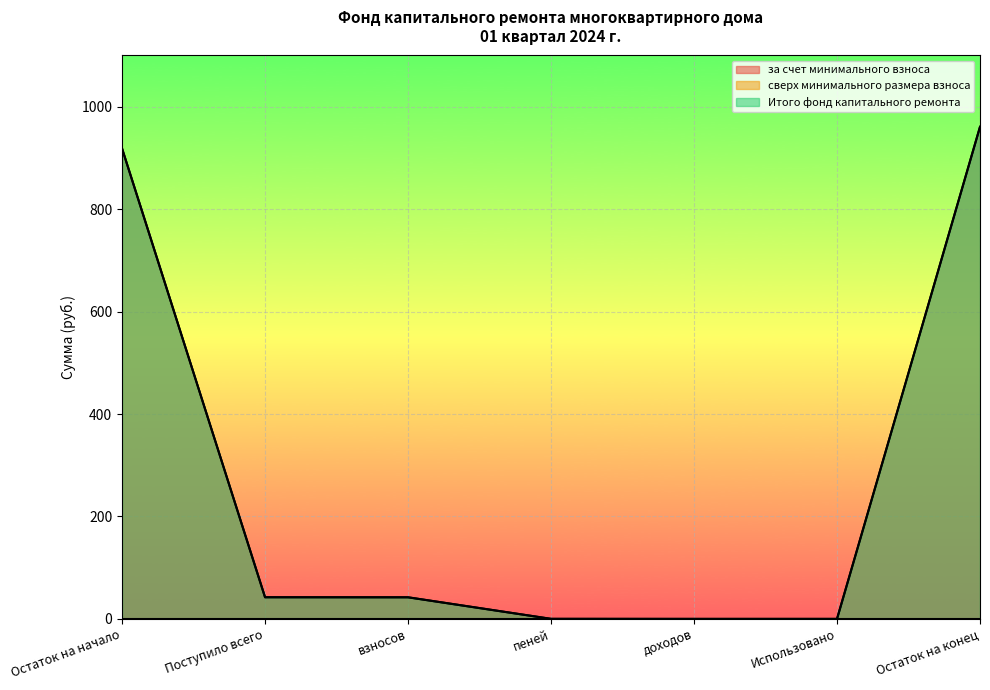

True or false: за счет минимального взноса and Итого фонд капитального ремонта intersect in this chart.

False